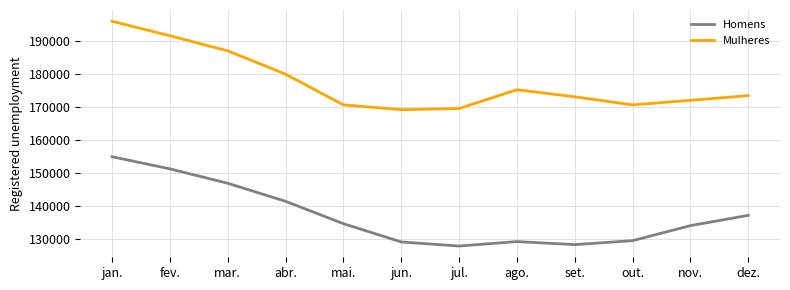

What is the total value across all series at mar.?

333776